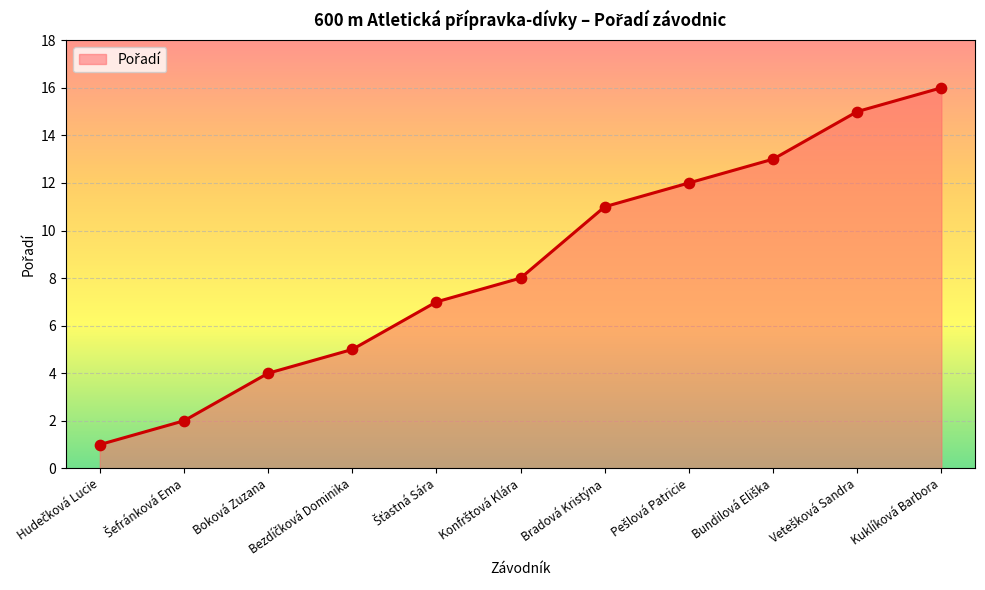

What is the maximum value shown in the chart?

16